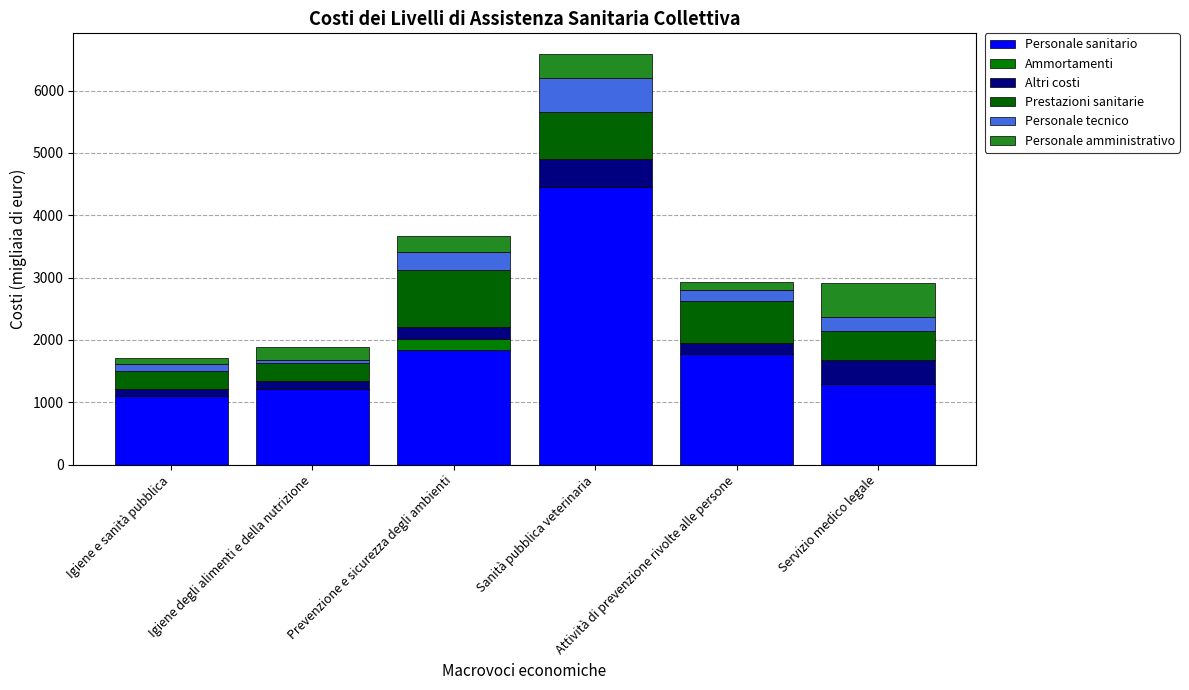

What is the label of the 3rd bar from the left?

Prevenzione e sicurezza degli ambienti